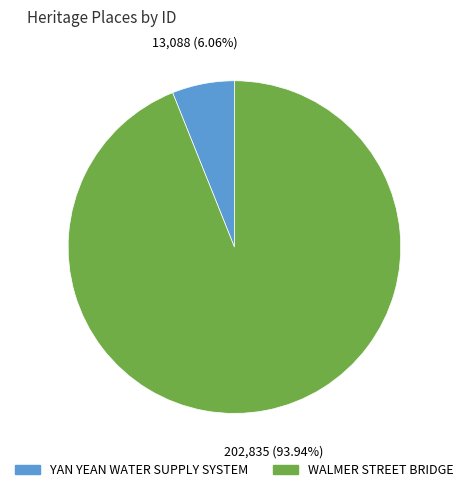

How much of the chart is everything except WALMER STREET BRIDGE?

6.1%